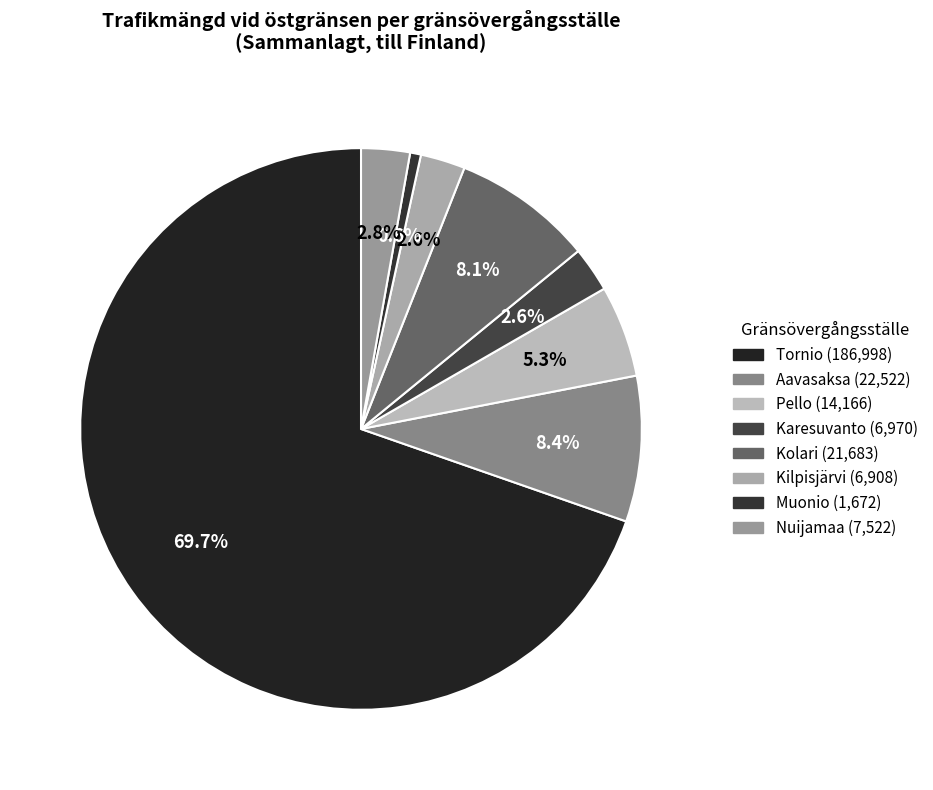

Rank the categories by value from highest to lowest.

Tornio, Aavasaksa, Kolari, Pello, Nuijamaa, Karesuvanto, Kilpisjärvi, Muonio